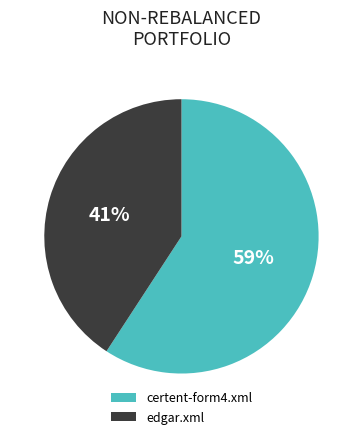

What is the smallest slice in the pie chart?

edgar.xml